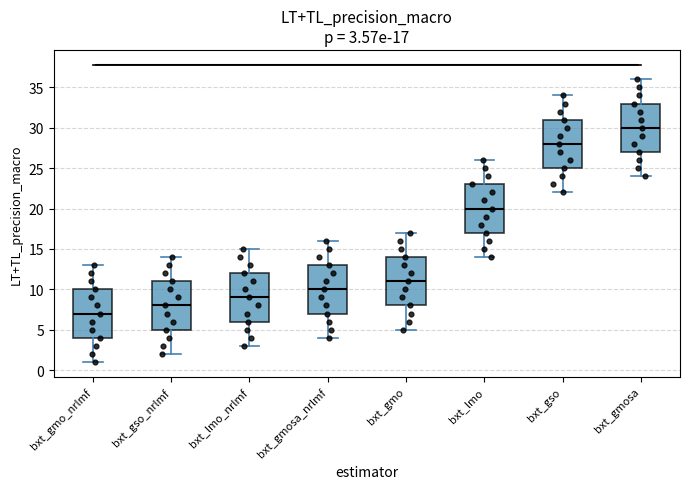

Which box's median line is the highest?

bxt_gmosa